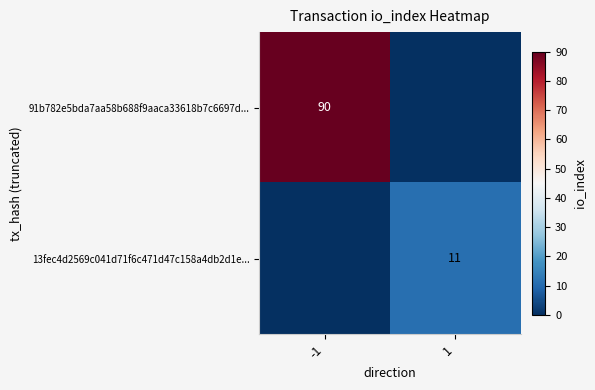

The value of 91b782e5bda7aa58b688f9aaca33618b7c6697d... at -1 is 90. True or false?

True